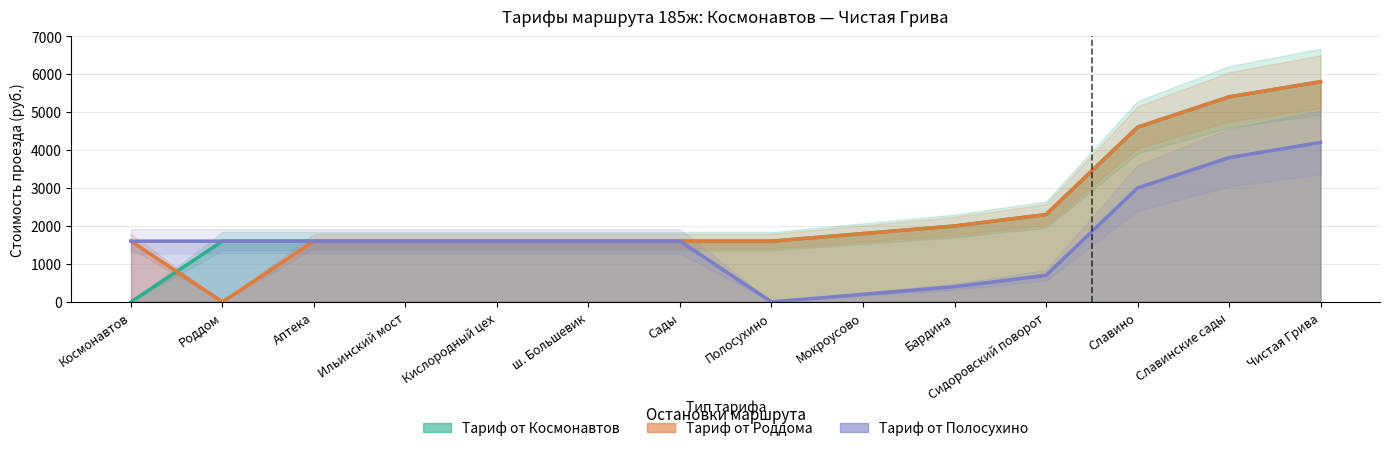

Which series ends up on top after the final intersection of Тариф от Роддома and Тариф от Космонавтов?

Тариф от Космонавтов